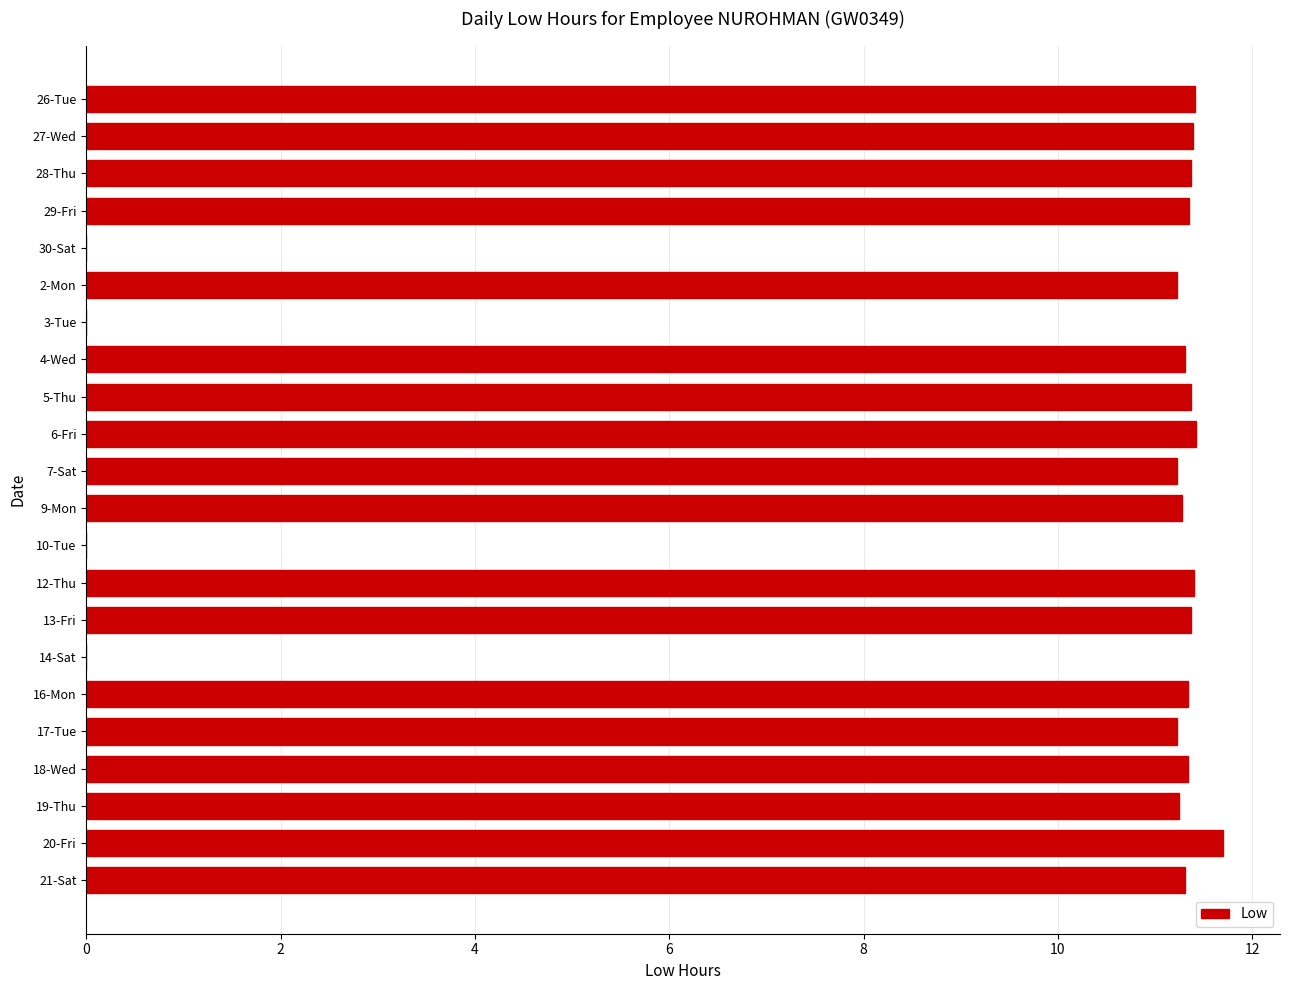

What is the sum of all values?

204.3